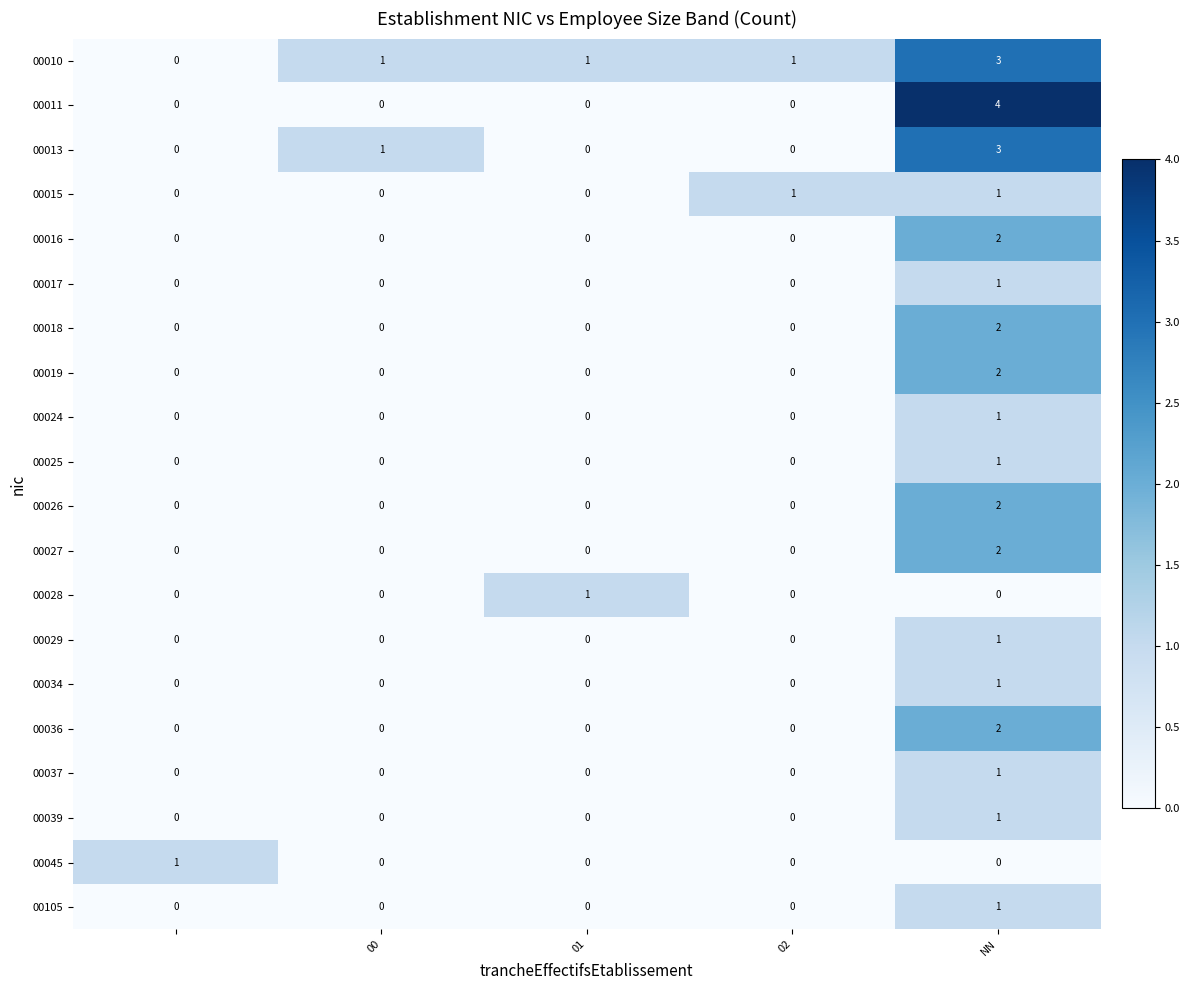

What is the highest value of the 00011 series?

4